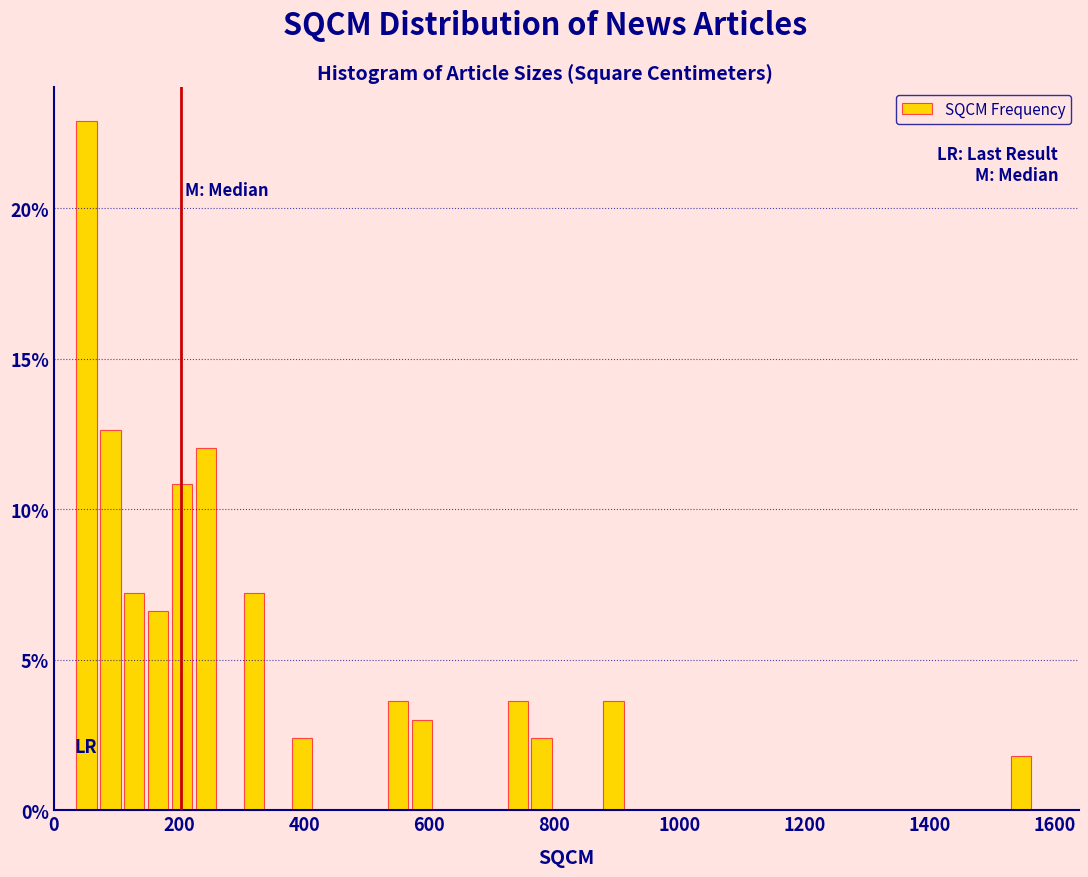

Around what value on the x-axis is the tallest bar? Give the approximate position of its centre, as read against the axis.

60